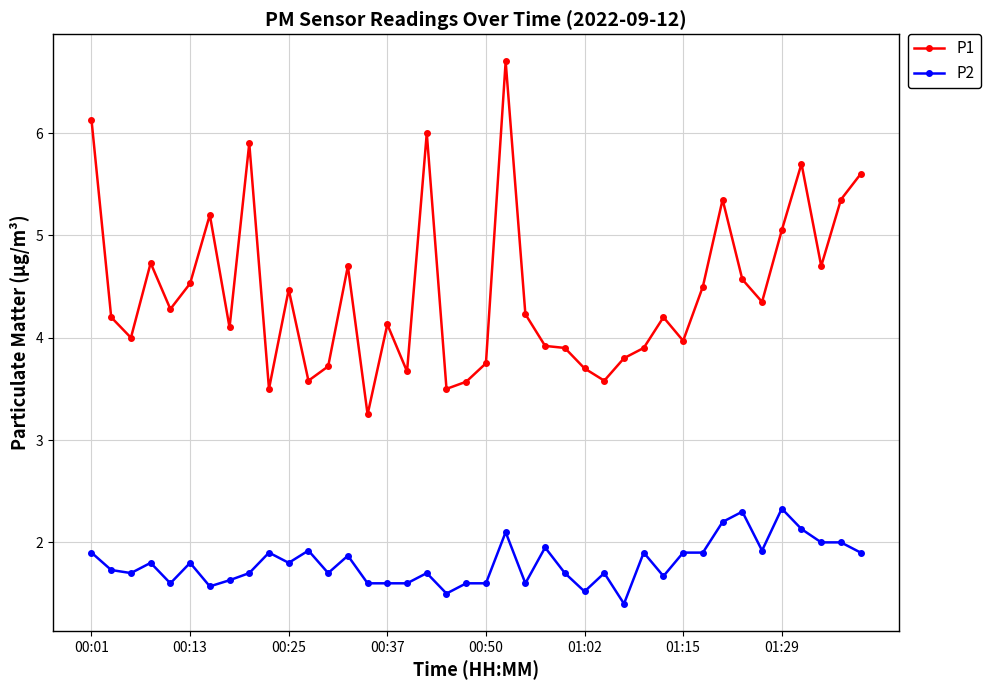

Which series has the widest spread of values?

P1